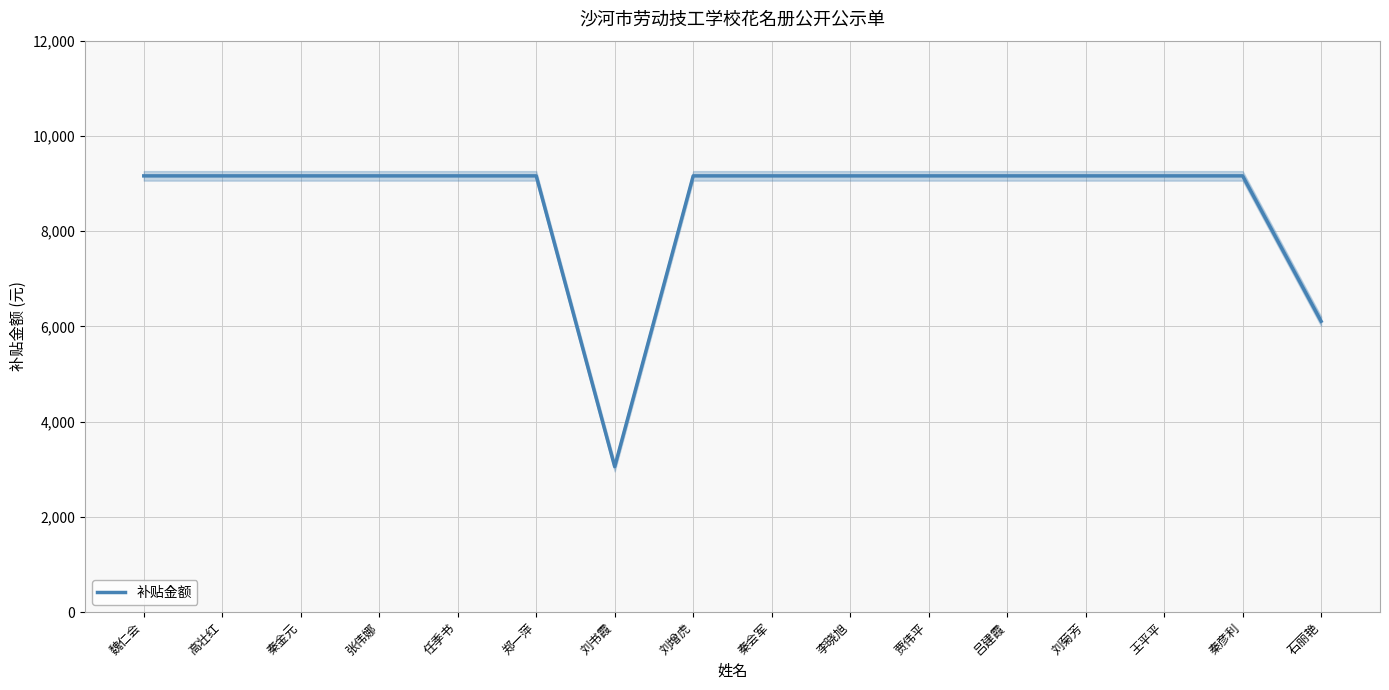

How many categories are shown in the chart?

16